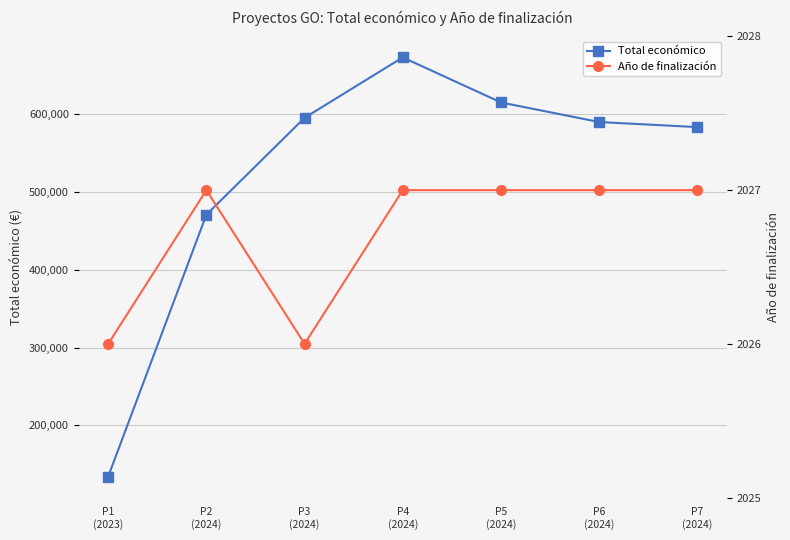

List the series in order of their peak value, highest first.

Total económico, Año de finalización